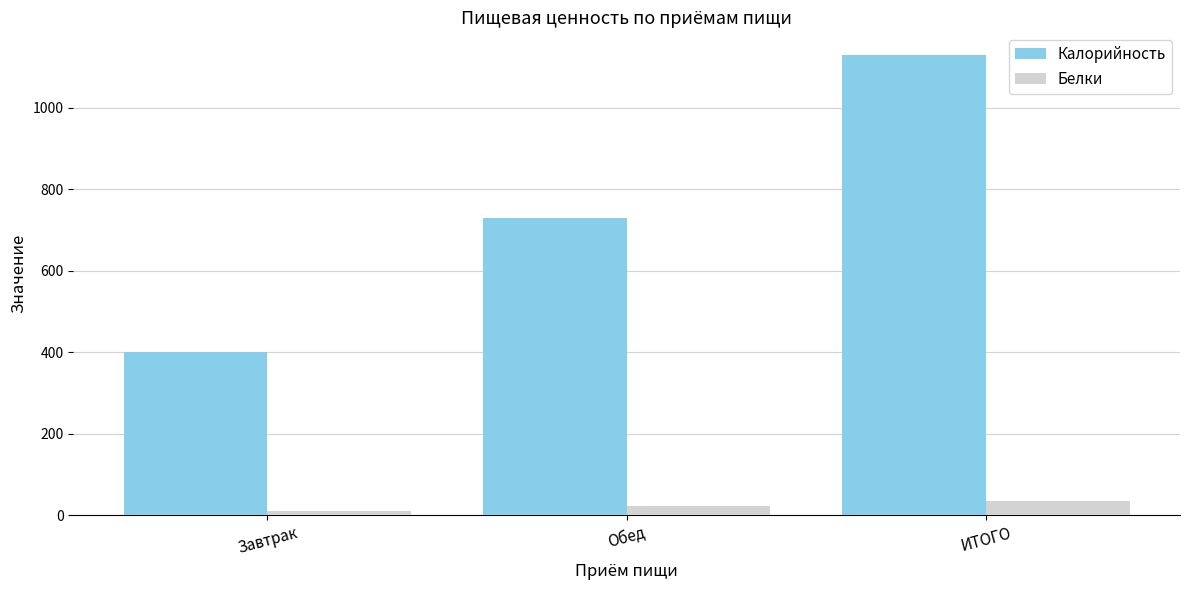

Reading left to right, list all the values displayed in this chart.

Калорийность: 399.5	728.5	1128.0
Белки: 11.1	23.8	34.9